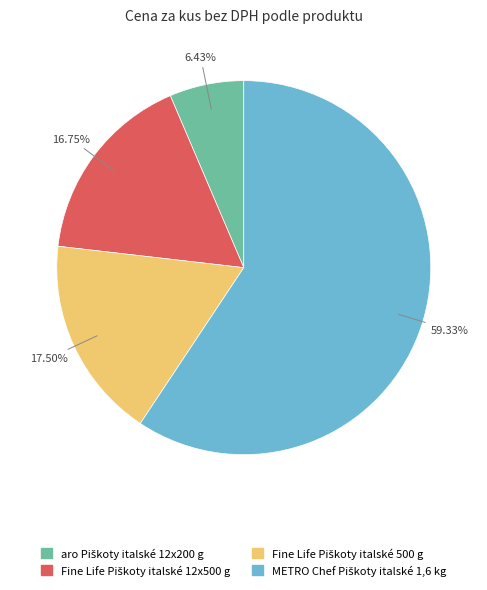

Does any single category account for the majority?

Yes